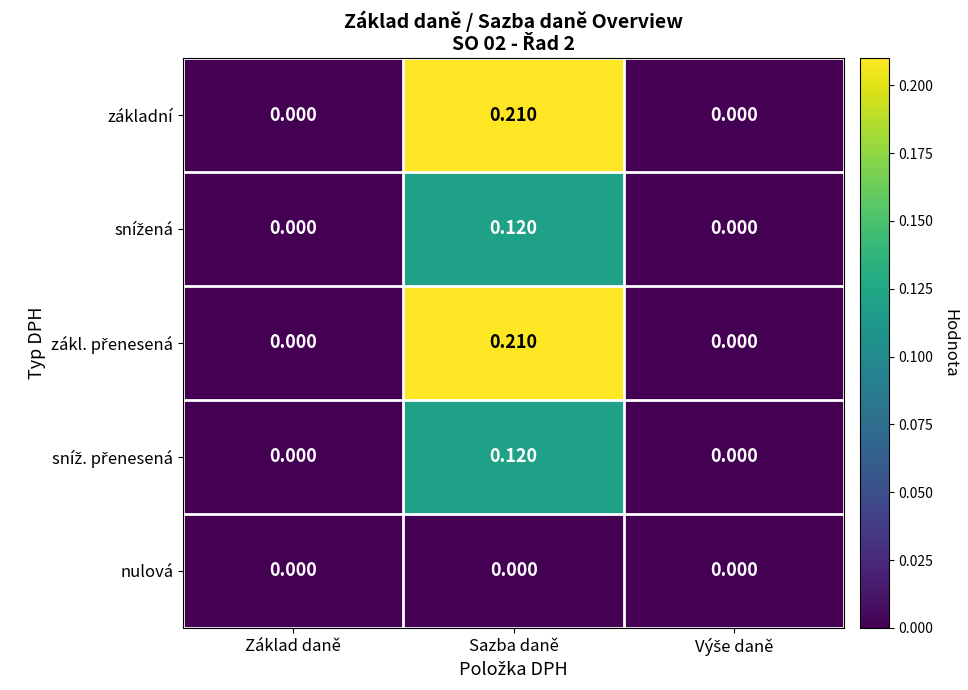

At which category is the sum across all series the highest?

Sazba daně